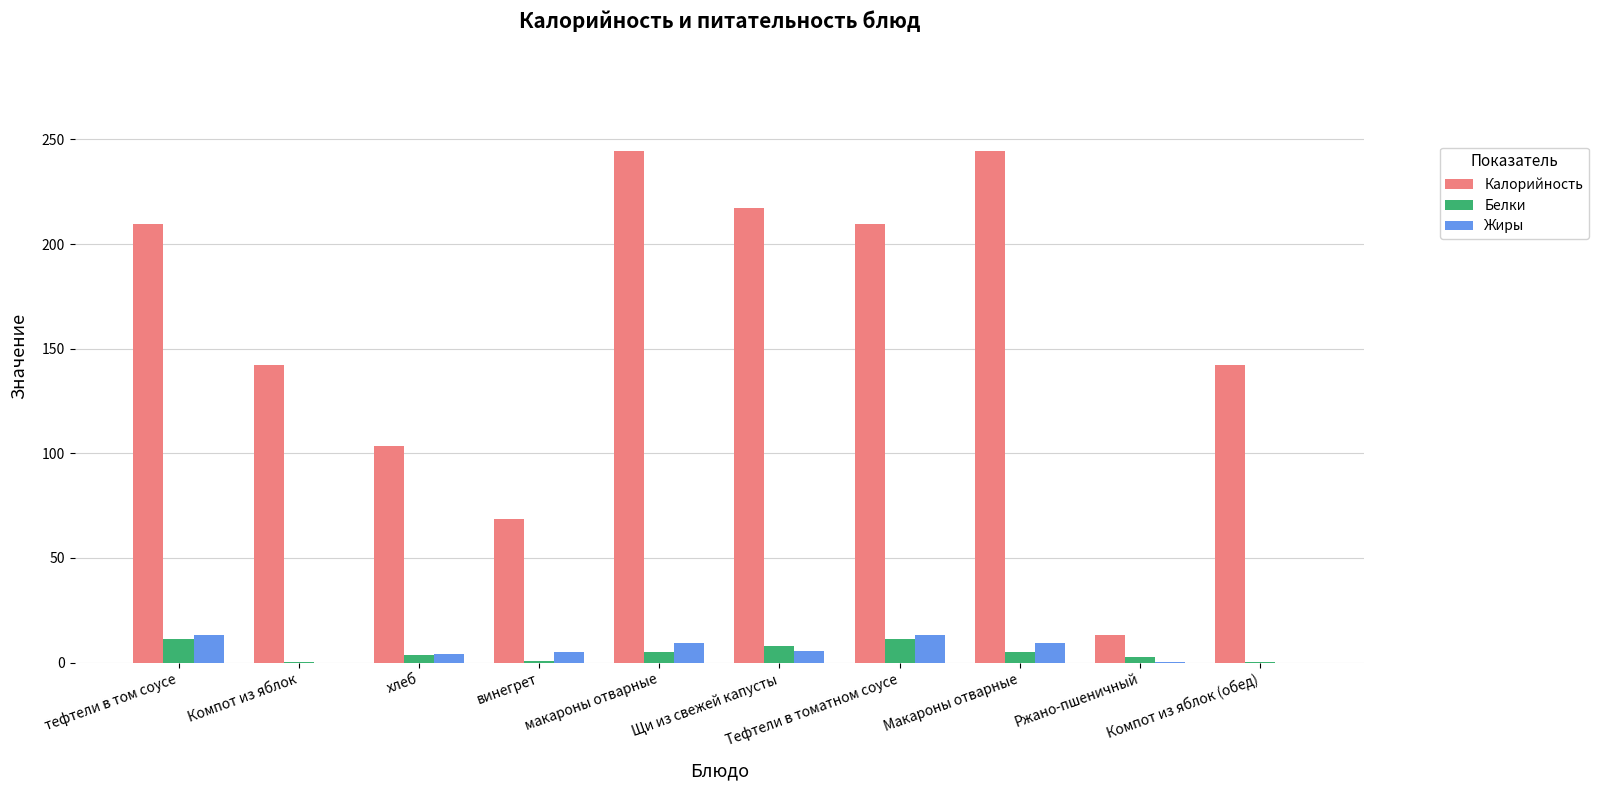

Which series has the largest total across all categories?

Калорийность